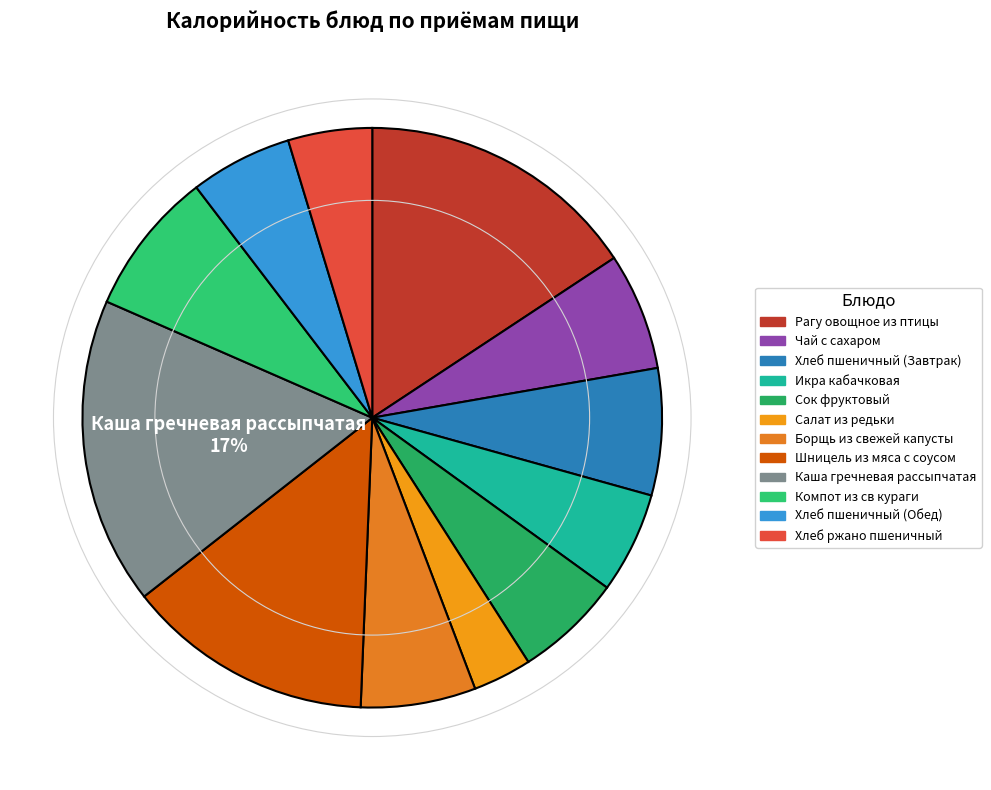

To the nearest percent, what is the combined percentage of Каша гречневая рассыпчатая and Икра кабачковая?

23%